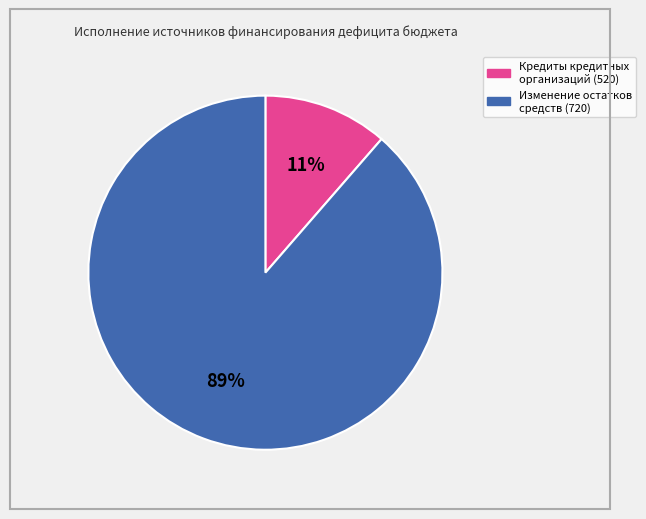

Rank the categories by value from lowest to highest.

Кредиты кредитных организаций, Изменение остатков средств